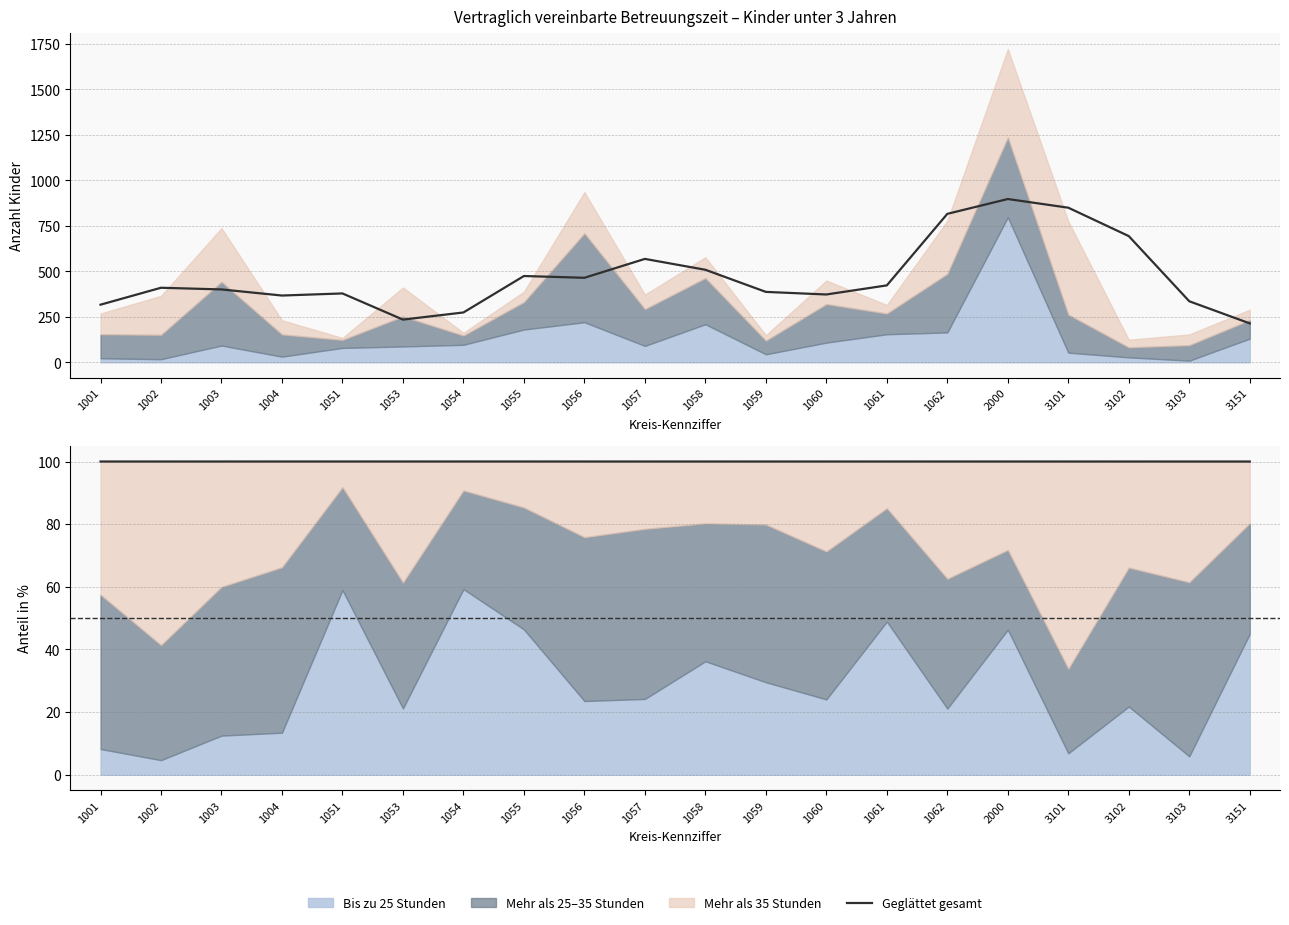

Where is Bis zu 25 Stunden (%) nearest to the value 31?

1059